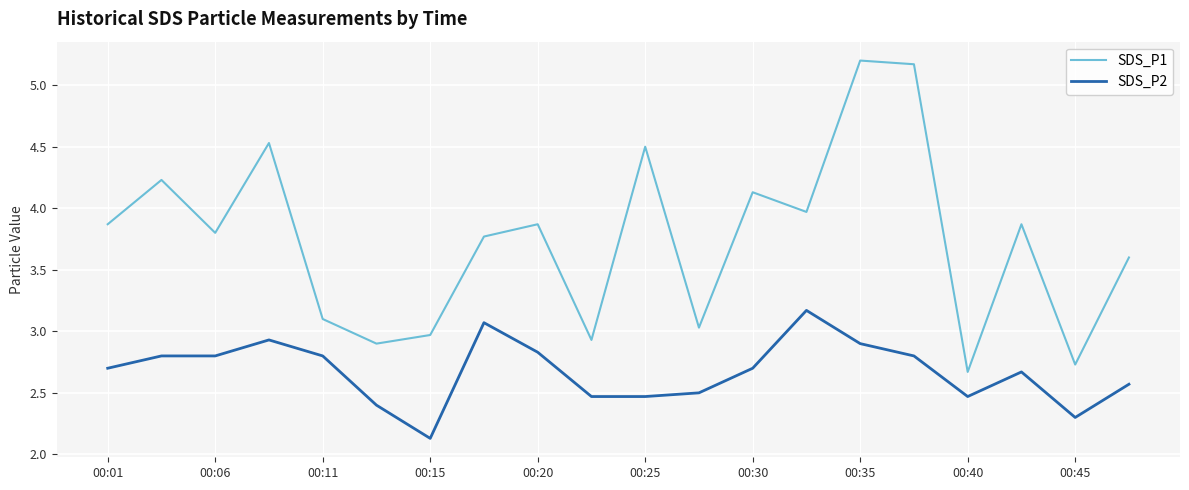

Rank the series by their maximum value, from lowest to highest.

SDS_P2, SDS_P1